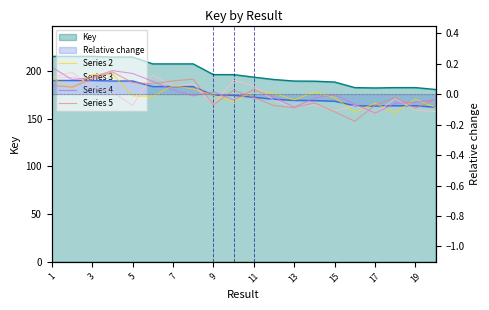

True or false: Series 2 and Series 4 intersect in this chart.

True